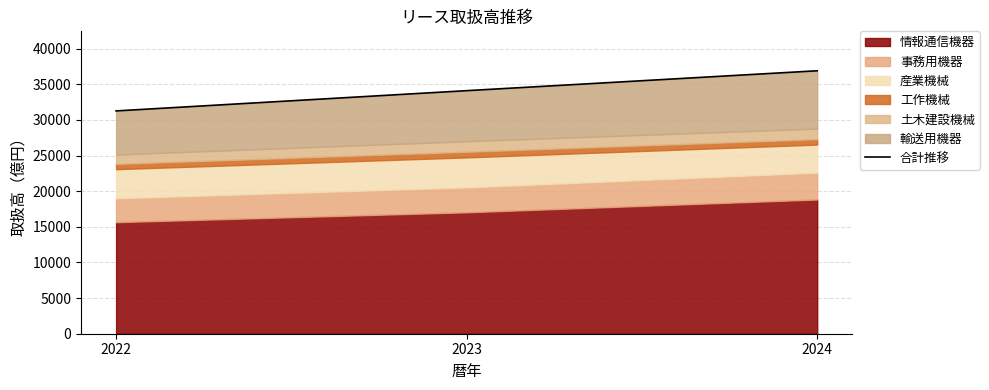

What is the sum of all values?

102282